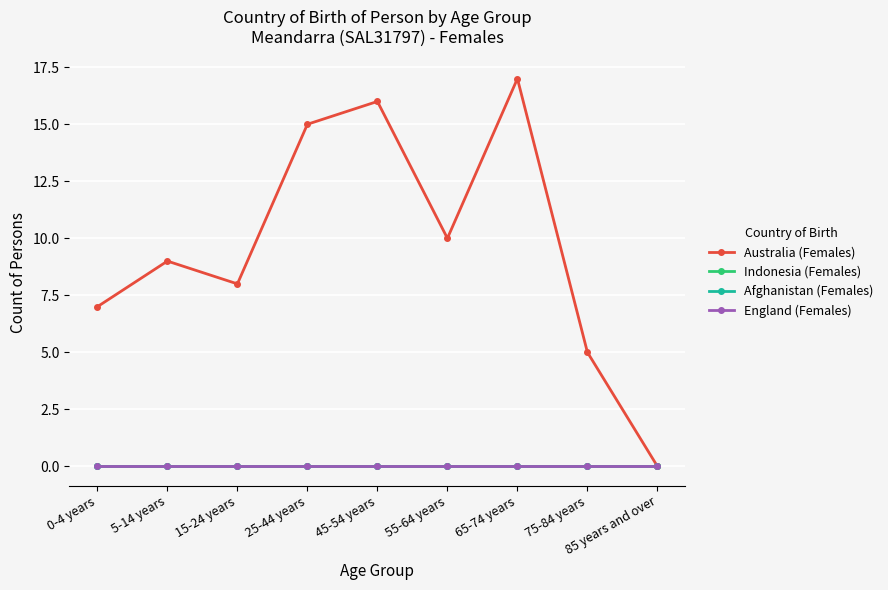

In Australia (Females), how many points are lower than both neighbors (excluding endpoints)?

2